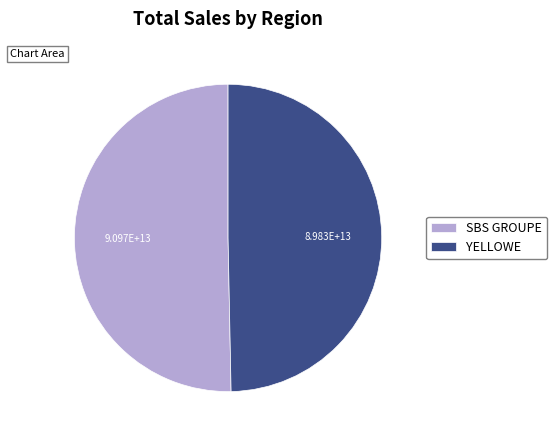

Which category has the smallest portion of the pie?

YELLOWE